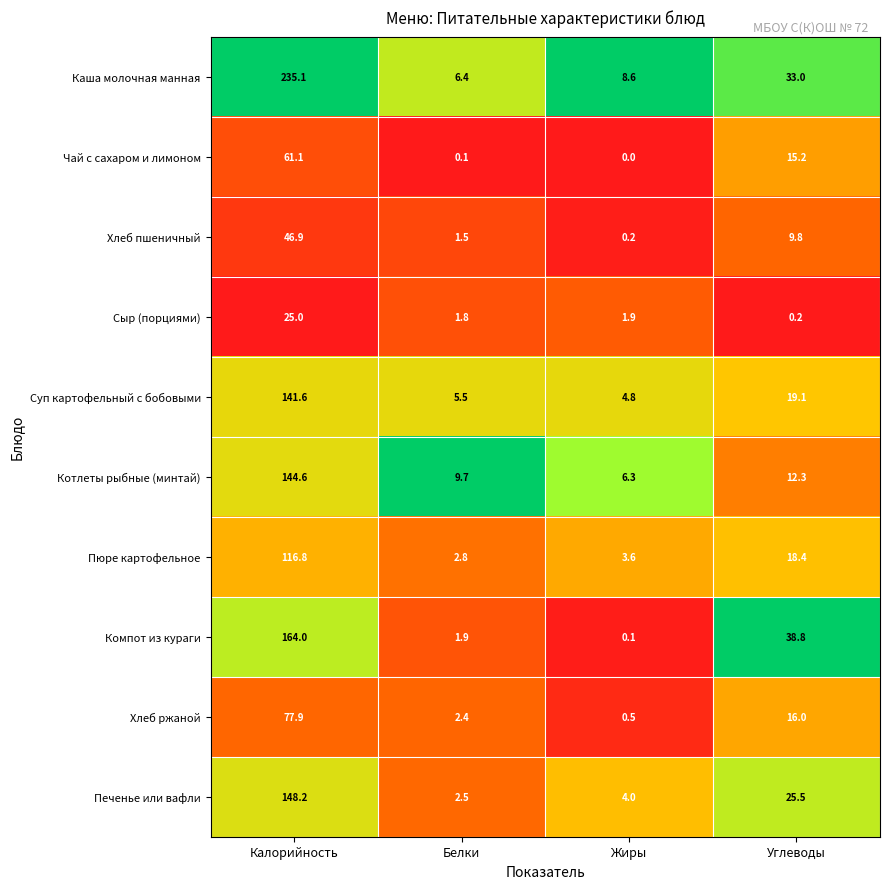

At how many categories does at least one series exceed 0?

4